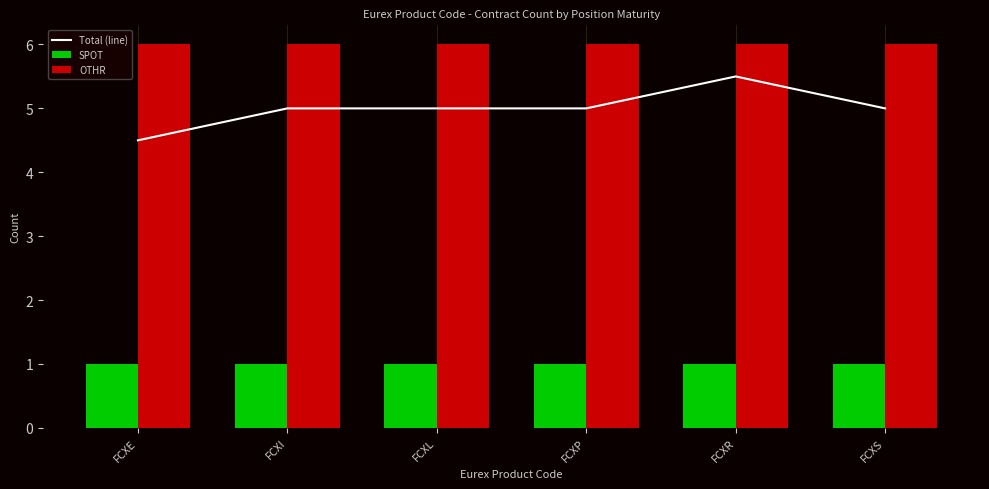

Which series changed the most between FCXR and FCXS?

Total (line)